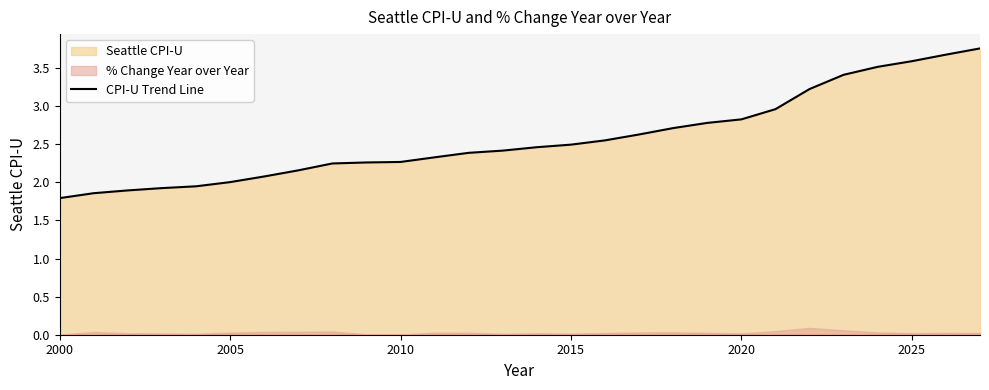

How many data points are less than 2?

5